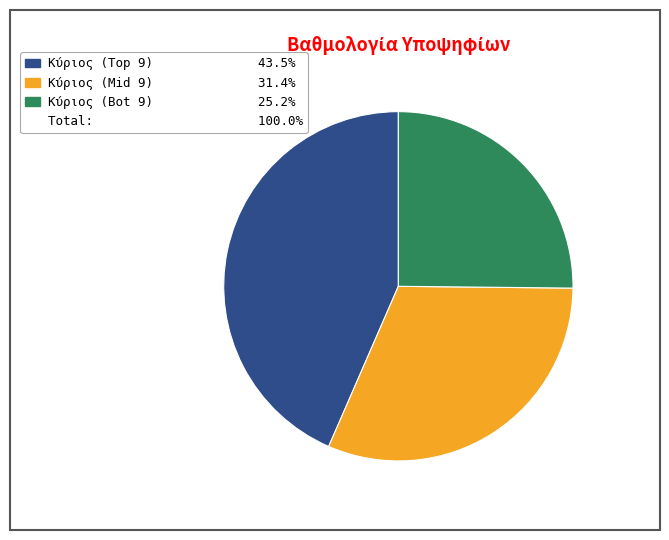

Is there a majority slice in this chart?

No